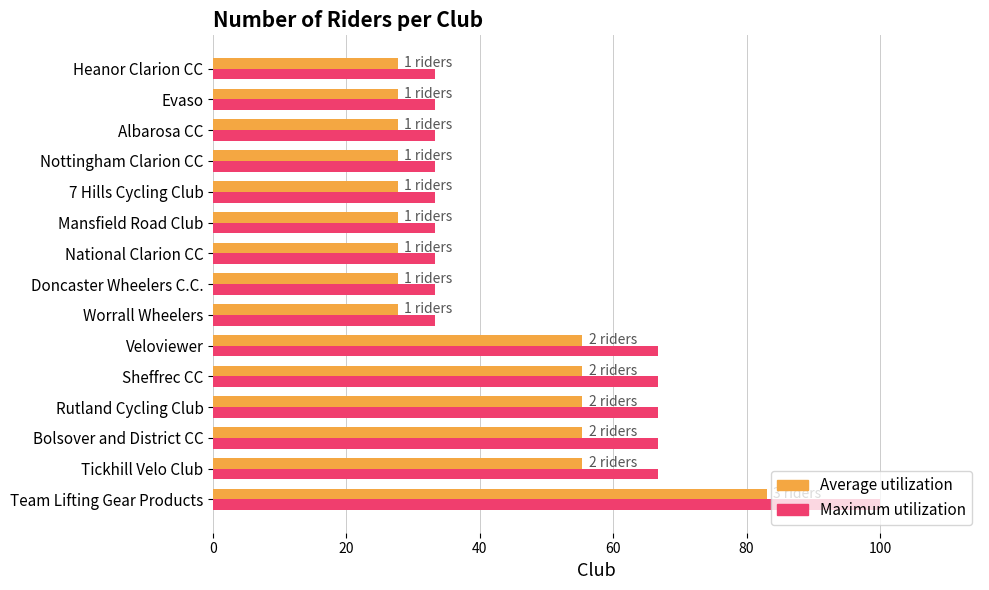

True or false: Average utilization has a value of 27.7 at Nottingham Clarion CC.

True